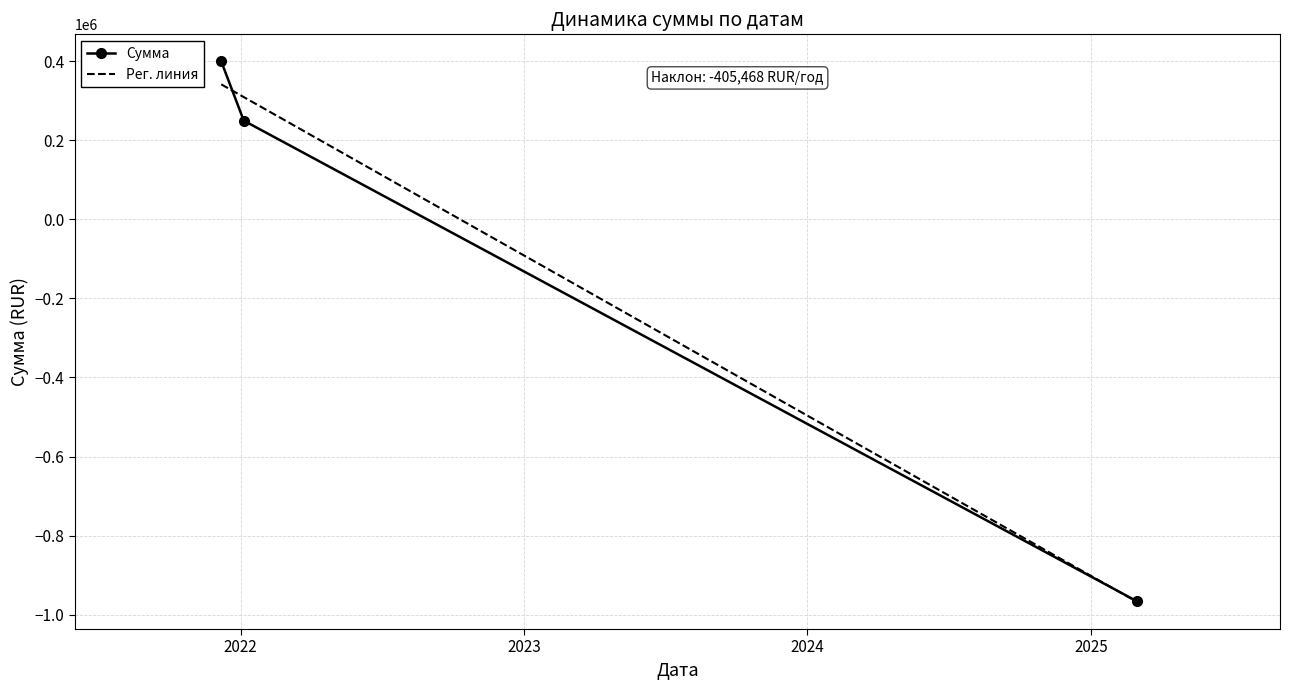

Rank the categories by value from lowest to highest.

2025-03-01, 2022-01-05, 2021-12-07